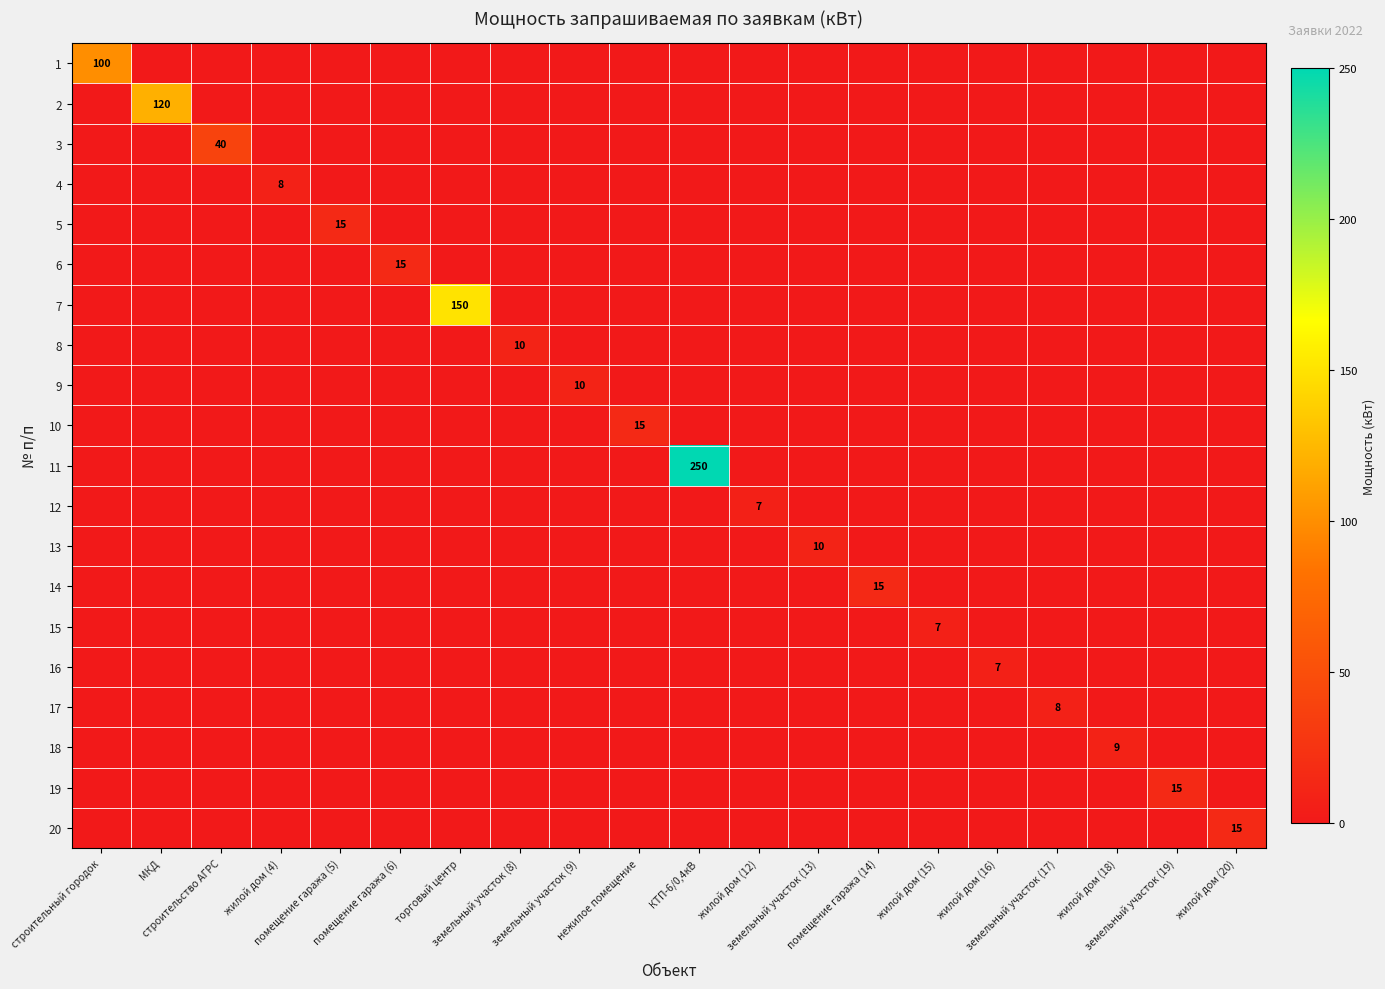

Rank the categories by 8 value from lowest to highest.

строительный городок, МКД, строительство АГРС, жилой дом (4), помещение гаража (5), помещение гаража (6), торговый центр, земельный участок (9), нежилое помещение, КТП-6/0,4кВ, жилой дом (12), земельный участок (13), помещение гаража (14), жилой дом (15), жилой дом (16), земельный участок (17), жилой дом (18), земельный участок (19), жилой дом (20), земельный участок (8)